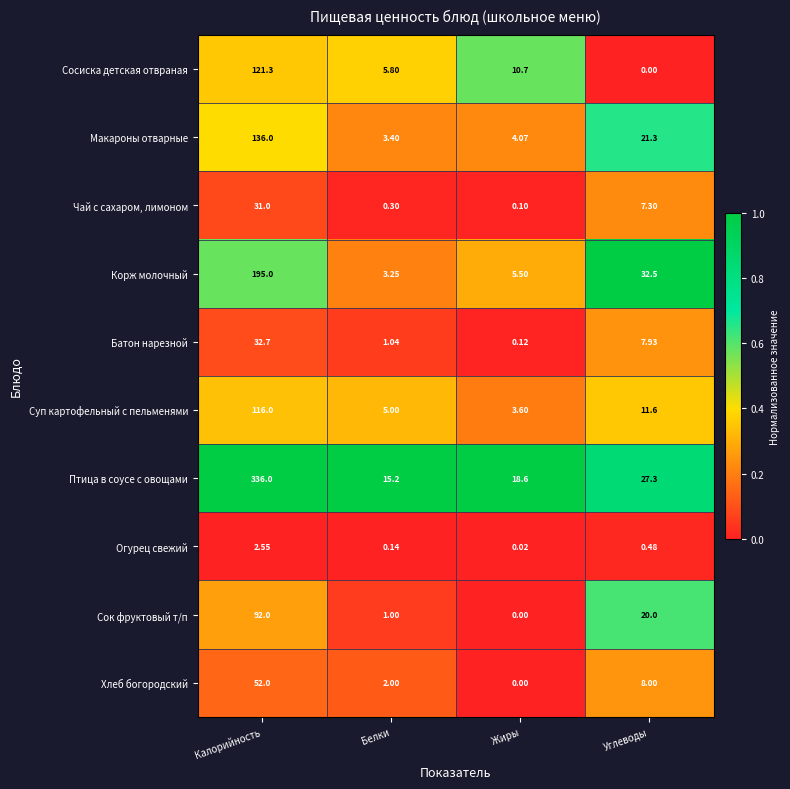

At which category is the sum across all series the highest?

Калорийность